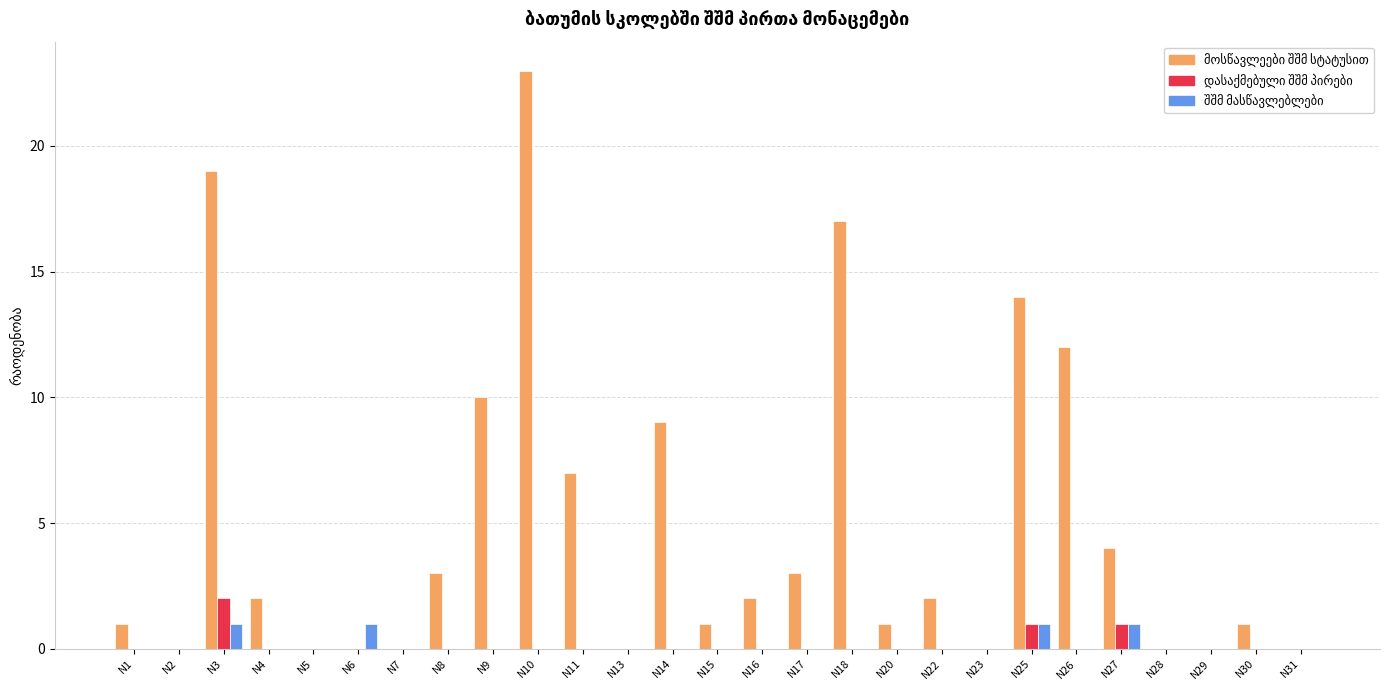

What is the maximum value shown in the chart?

23